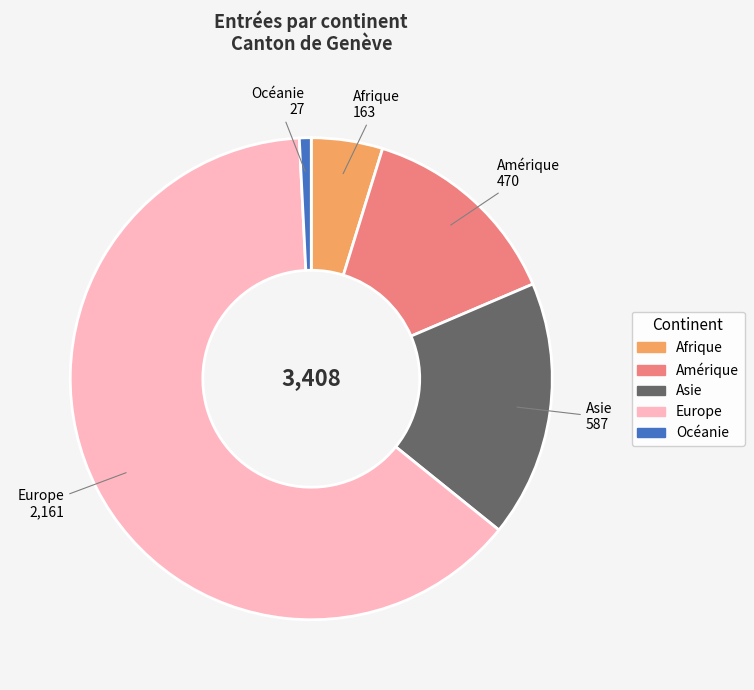

Count the number of slices in the pie.

5